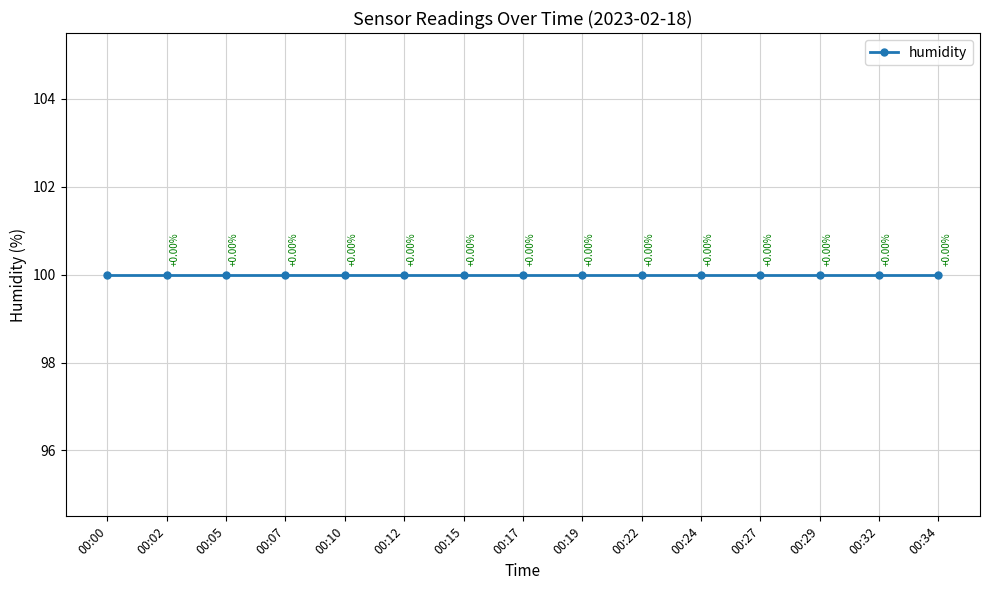

True or false: humidity and pressure intersect in this chart.

False